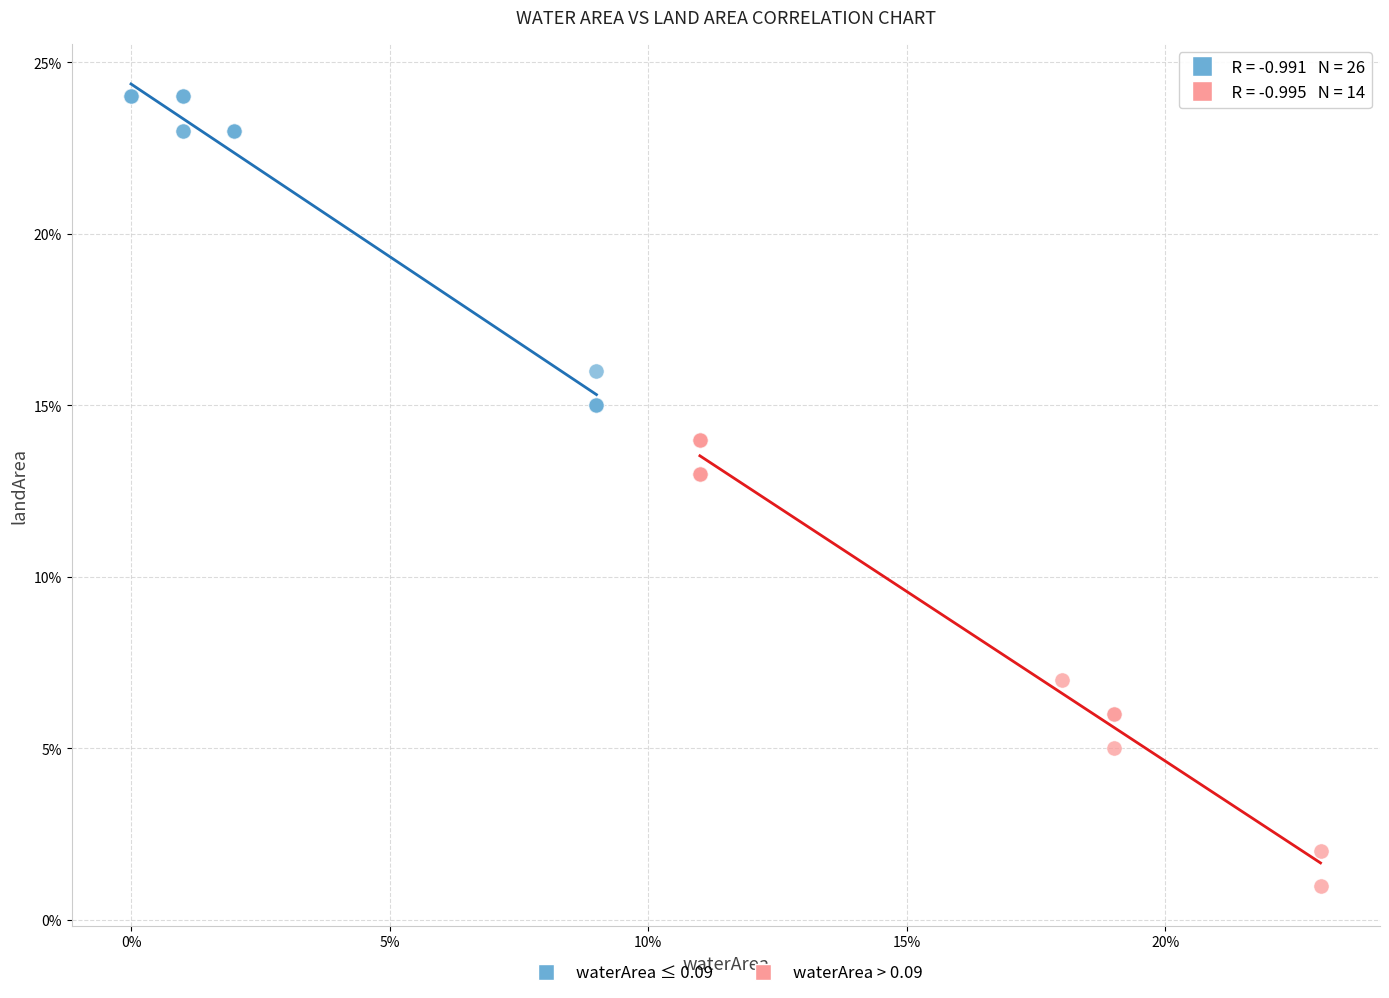

What are all the series names shown in the legend?

waterArea ≤ 0.09, waterArea > 0.09